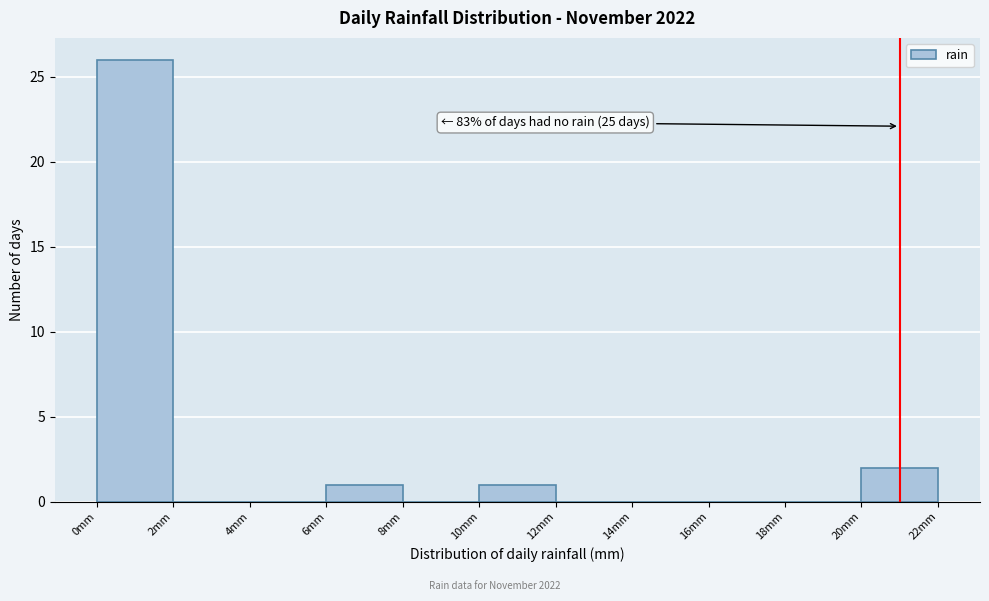

Which range on the x-axis has the tallest bar?

0 to 2